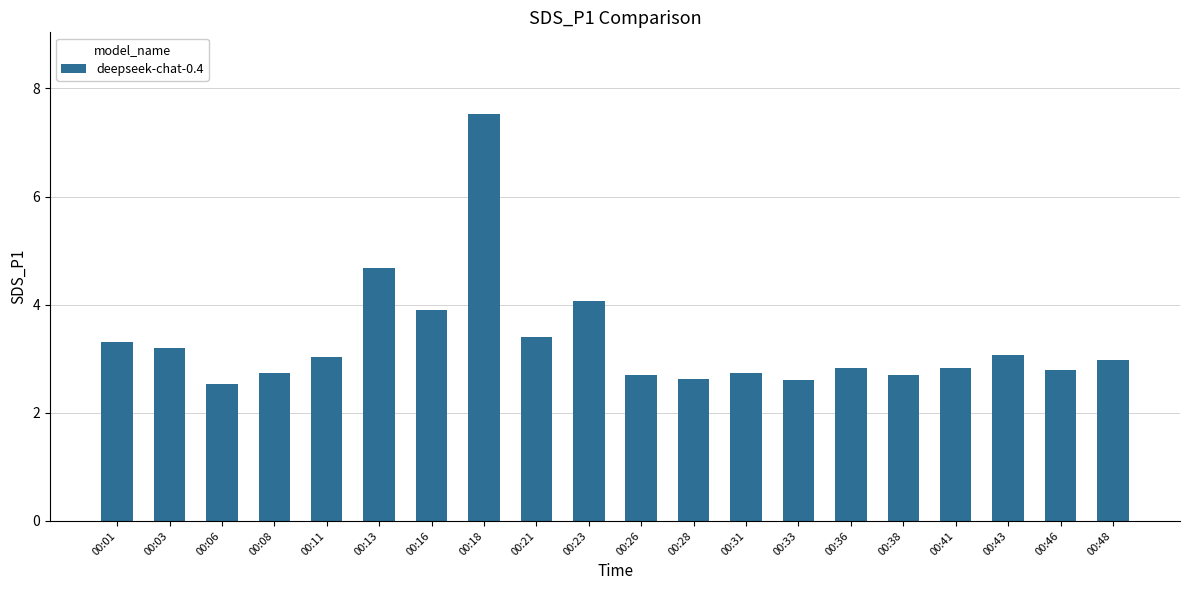

What is the sum of all values?

66.2